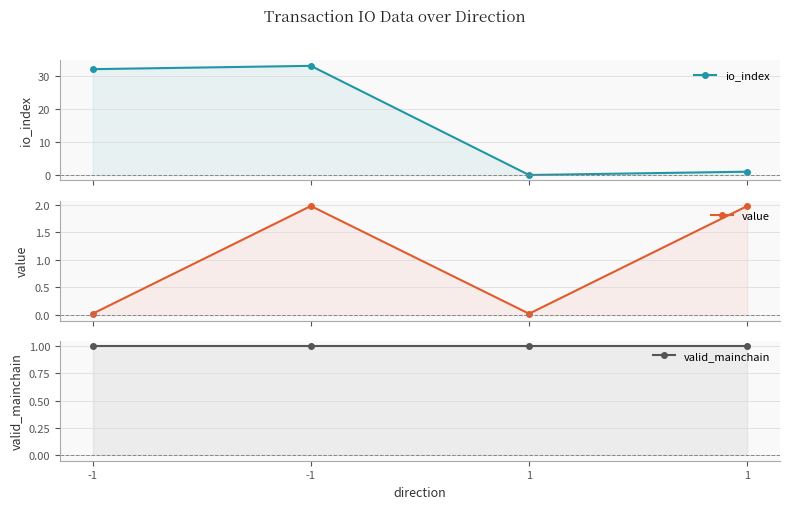

Rank the categories by io_index value from highest to lowest.

-1, -1, 1, 1